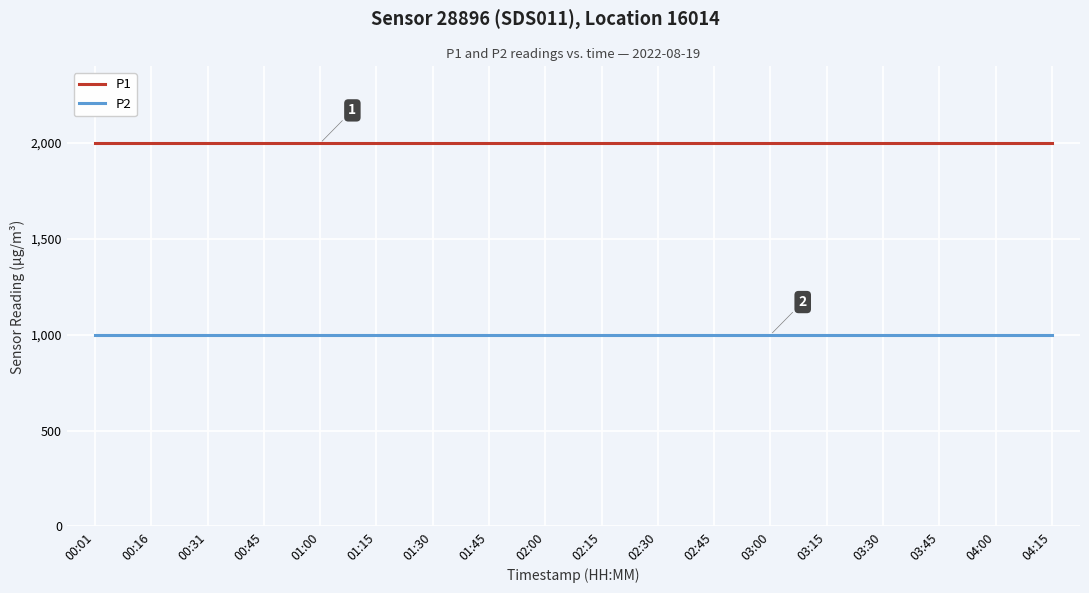

What is the spread (max minus min) of values at 04:15?

1000.0